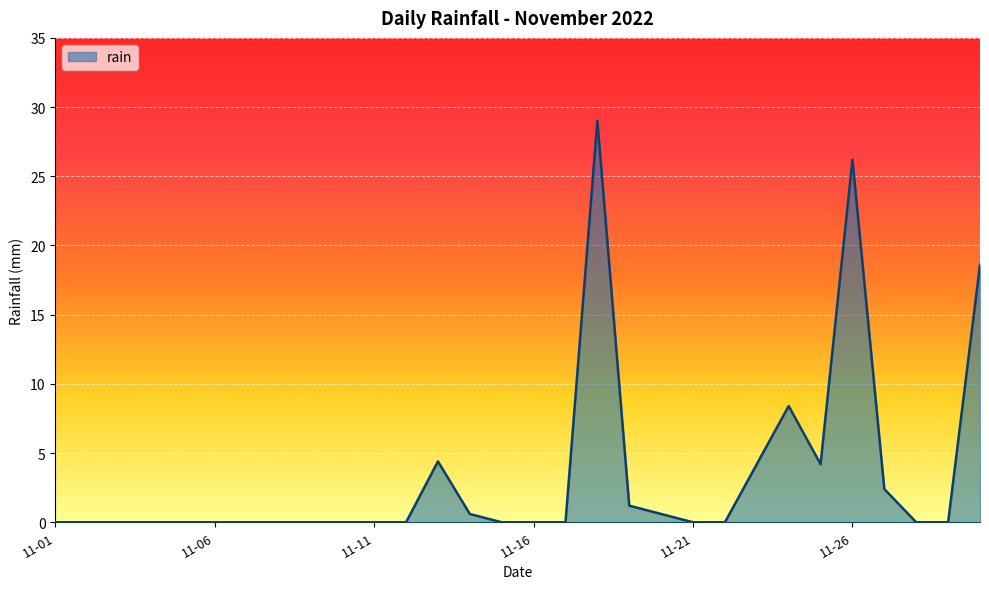

What is the maximum value shown in the chart?

29.0